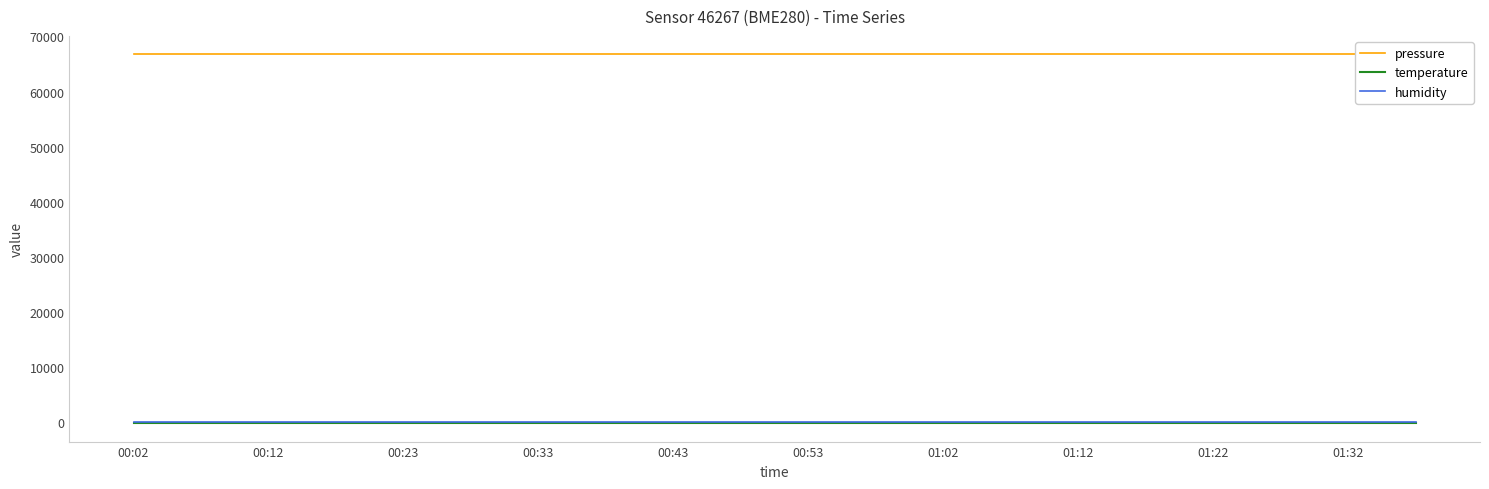

Reading right to left, what are all the values shown in this chart?

pressure: 66753.5	66753.5	66753.5	66753.5	66753.5	66753.5	66753.5	66753.5	66753.5	66753.5	66753.5	66753.5	66753.5	66753.5	66753.5	66753.5	66753.5	66753.5	66753.5	66753.5
temperature: -145.4	-145.4	-145.4	-145.4	-145.4	-145.4	-145.4	-145.4	-145.4	-145.4	-145.4	-145.4	-145.4	-145.4	-145.4	-145.4	-145.4	-145.4	-145.4	-145.4
humidity: 100.0	100.0	100.0	100.0	100.0	100.0	100.0	100.0	100.0	100.0	100.0	100.0	100.0	100.0	100.0	100.0	100.0	100.0	100.0	100.0